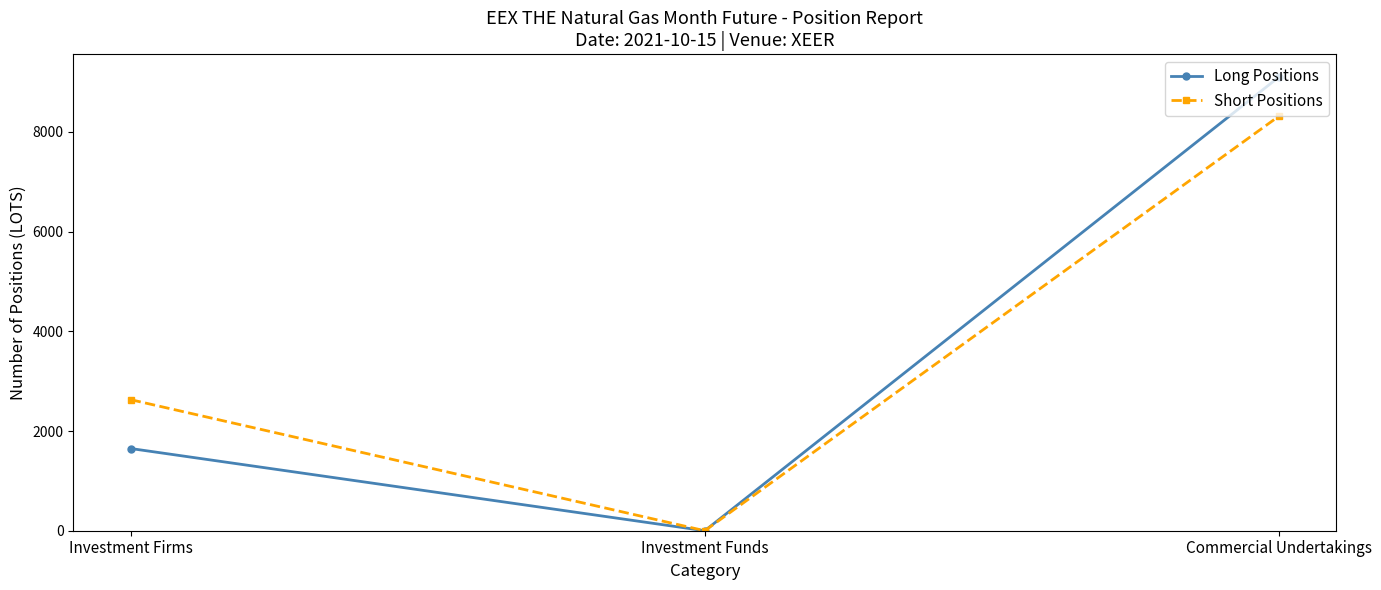

At how many categories does at least one series exceed 8414?

1